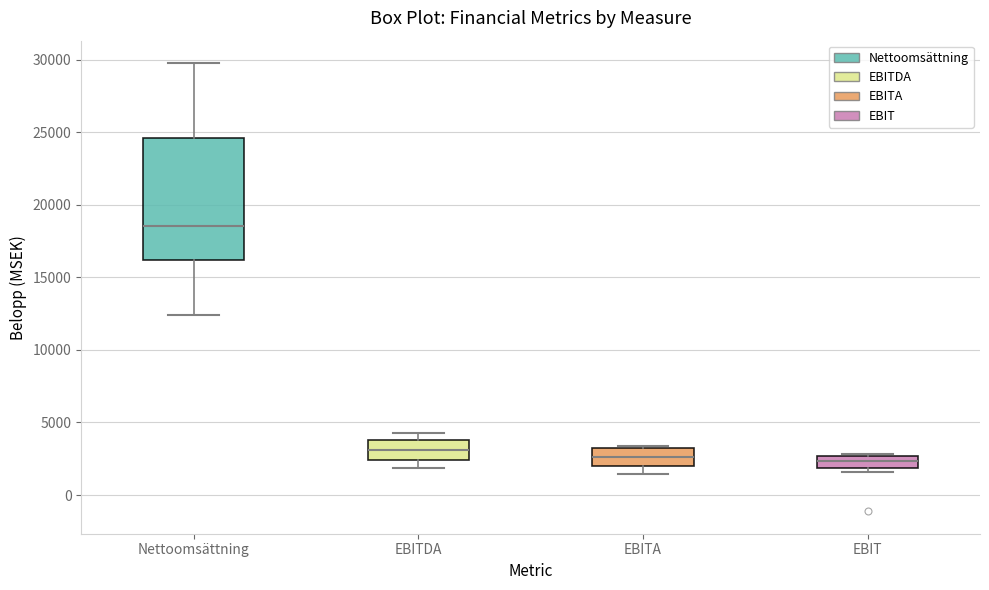

Where is the upper edge of the box for EBITA on the y-axis? The values are not printed on the chart, so give them approximately, as read against the axis.

3000